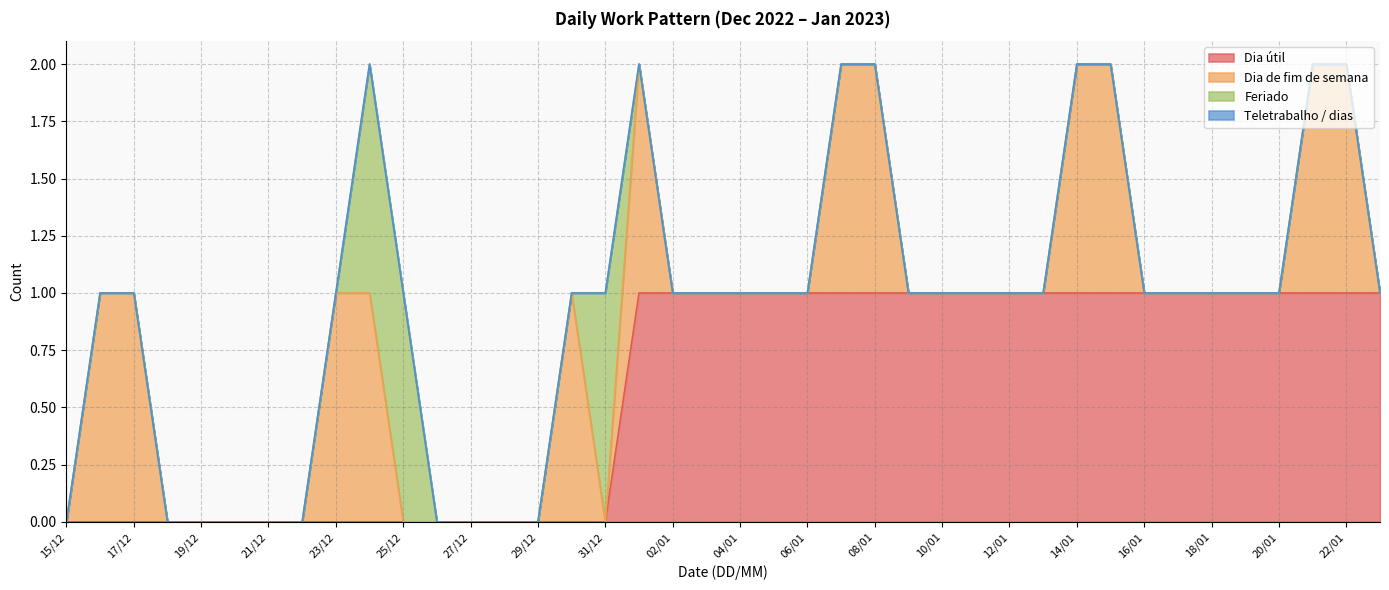

True or false: Dia útil has a value of 1 at 18/01.

True